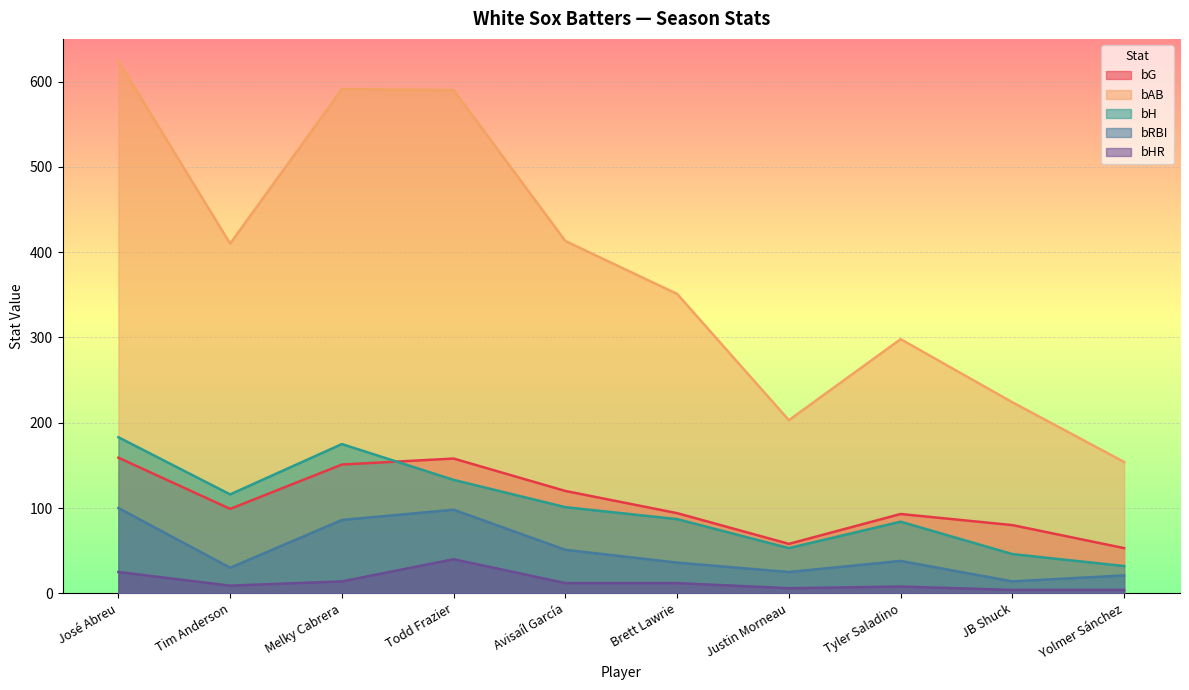

How many lines are shown in the chart?

5